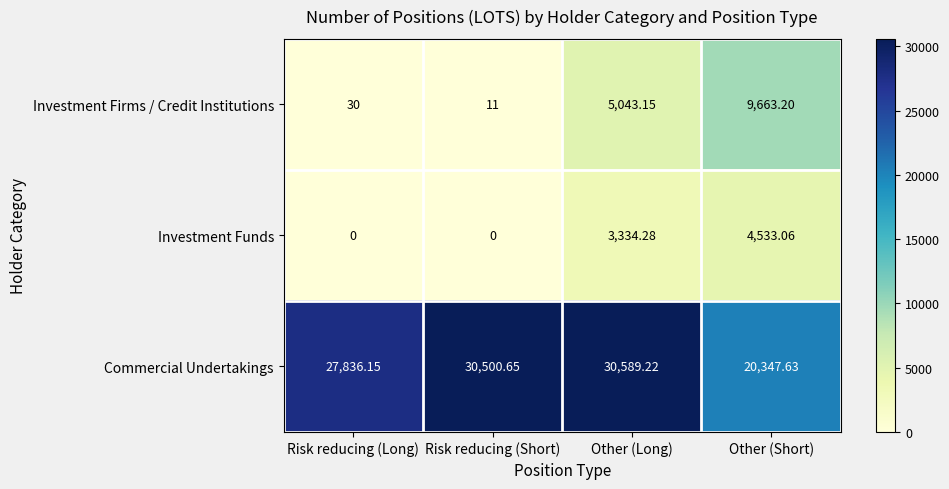

List the series in order of their peak value, lowest first.

Investment Funds, Investment Firms / Credit Institutions, Commercial Undertakings